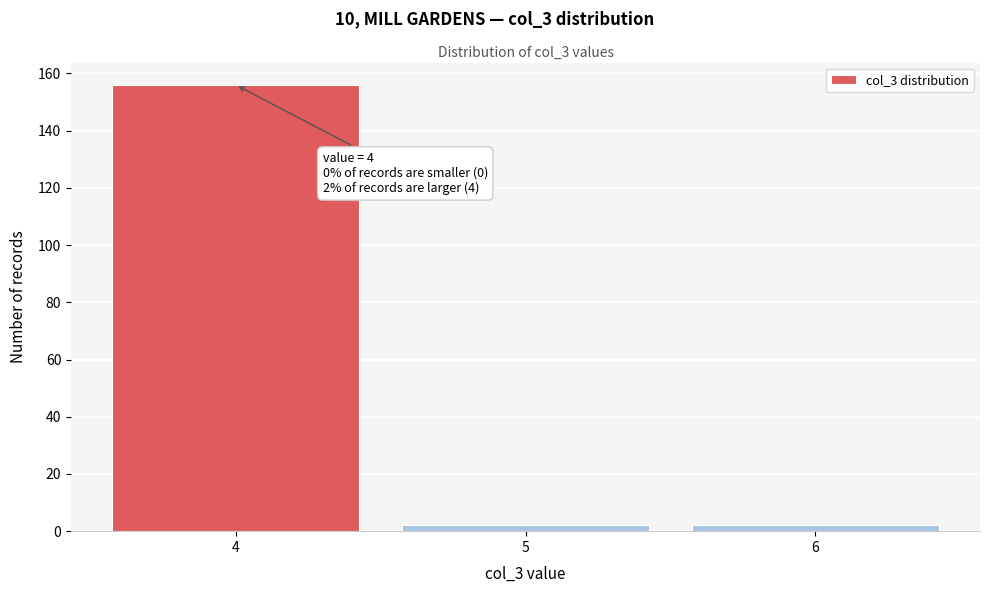

Which range on the x-axis has the tallest bar?

3.5 to 4.5